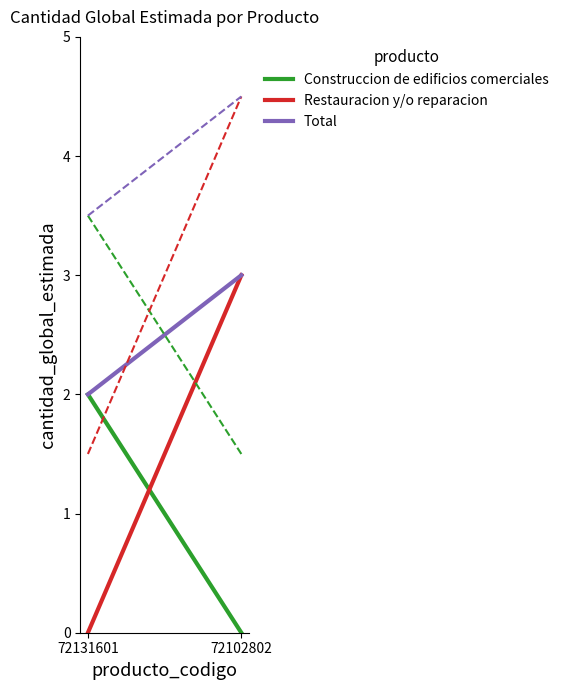

Rank the series by their maximum value, from lowest to highest.

Construccion de edificios comerciales, Restauracion y/o reparacion, Total